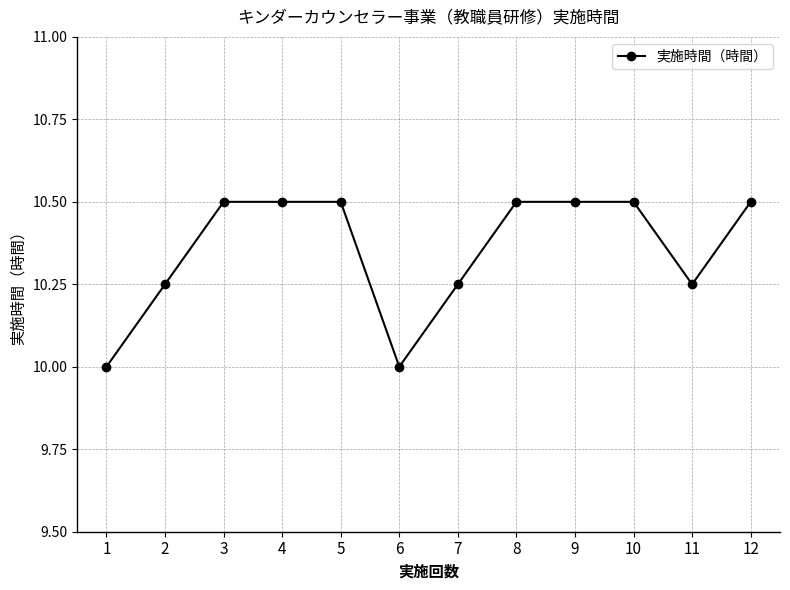

What is the maximum value shown in the chart?

10.5